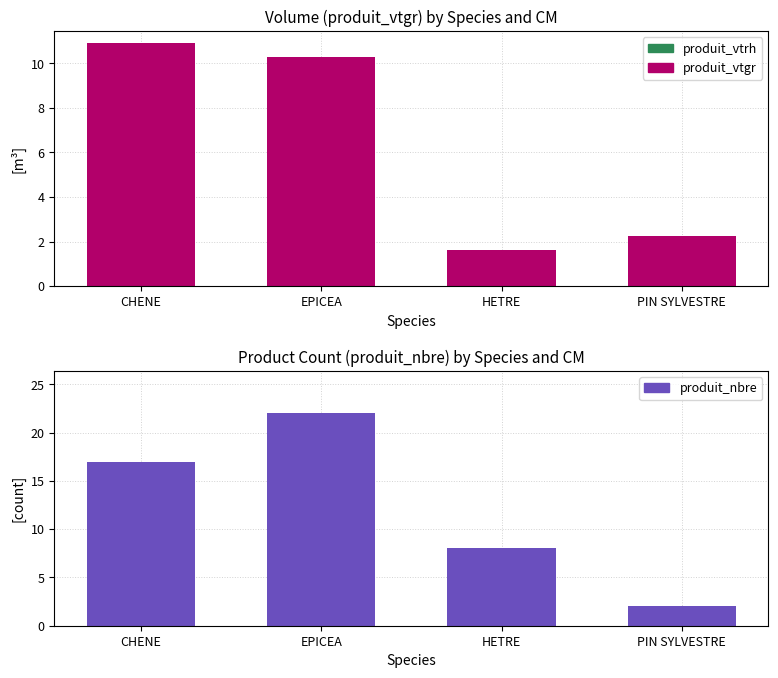

What is the value of the produit_nbre bar at the 2nd from the left?

22